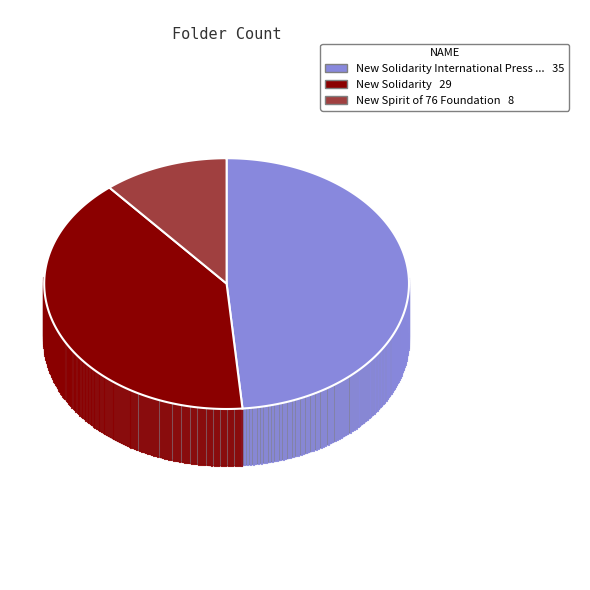

True or false: New Solidarity International Press Service accounts for 58% of the total.

False